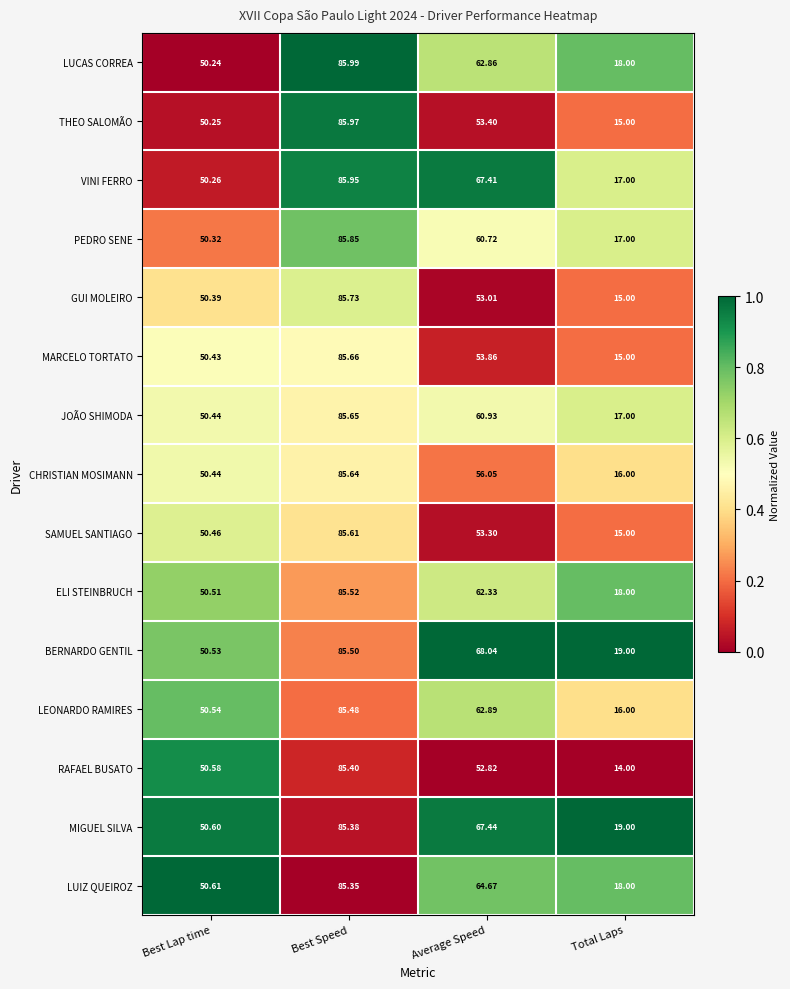

Is the value of VINI FERRO at Average Speed greater than the value of LEONARDO RAMIRES at Best Speed?

No